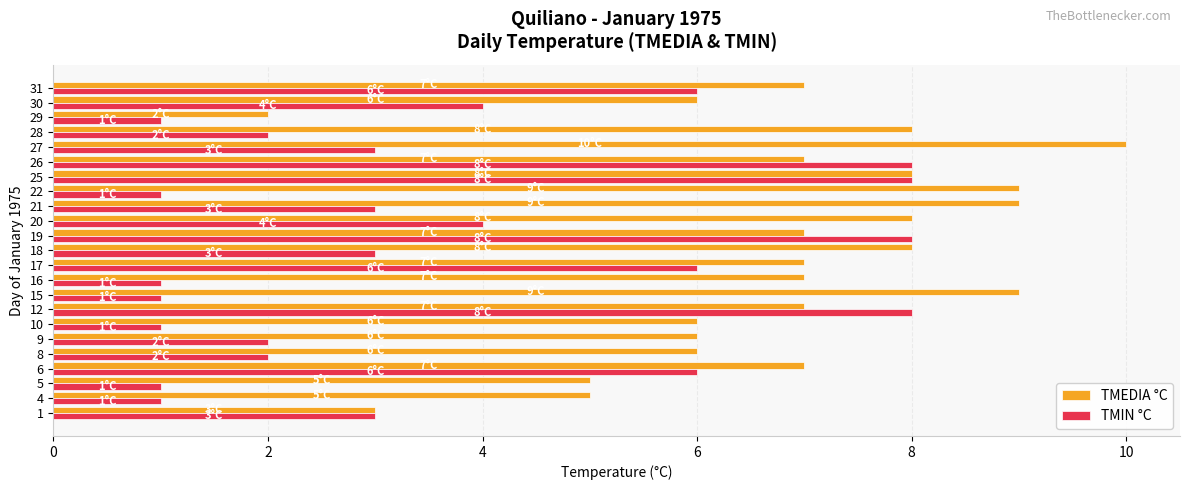

What are all the series names shown in the legend?

TMEDIA °C, TMIN °C